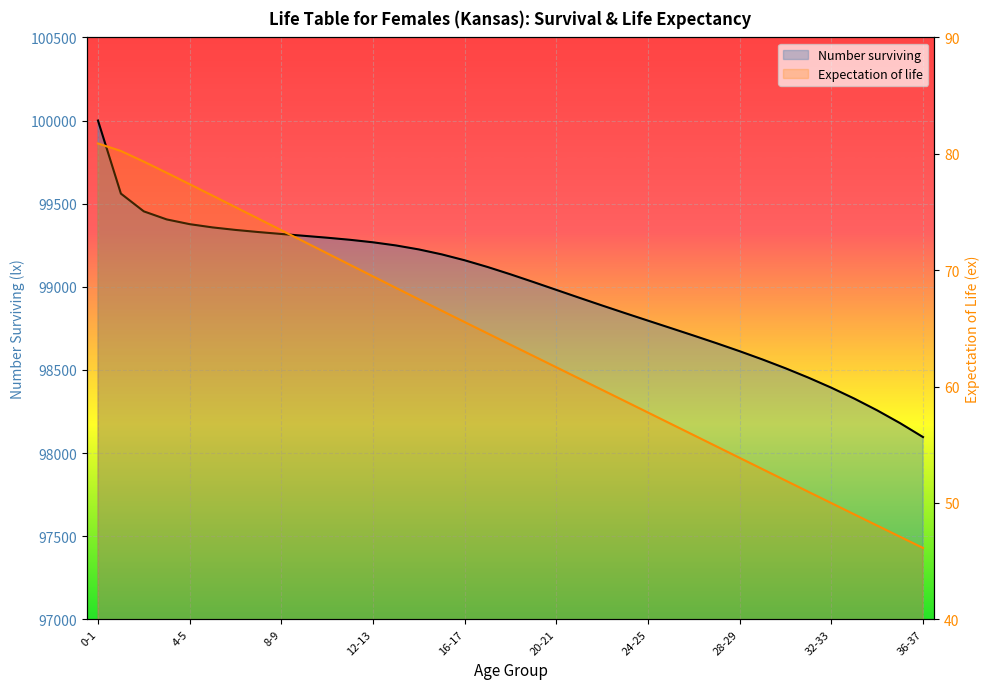

What is the smallest value displayed?

46.1